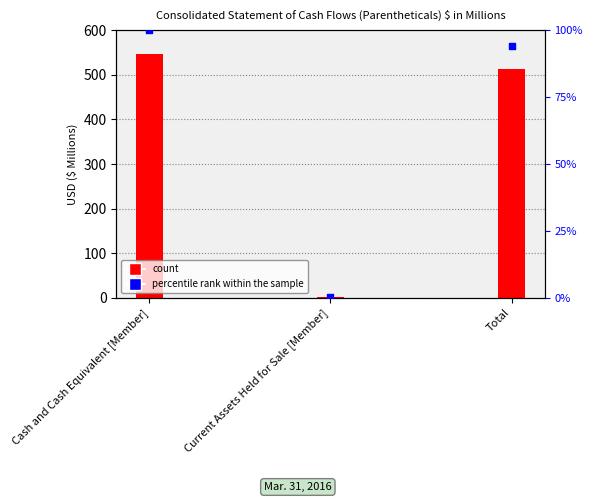

At which category is the sum across all series the highest?

Cash and Cash Equivalent [Member]